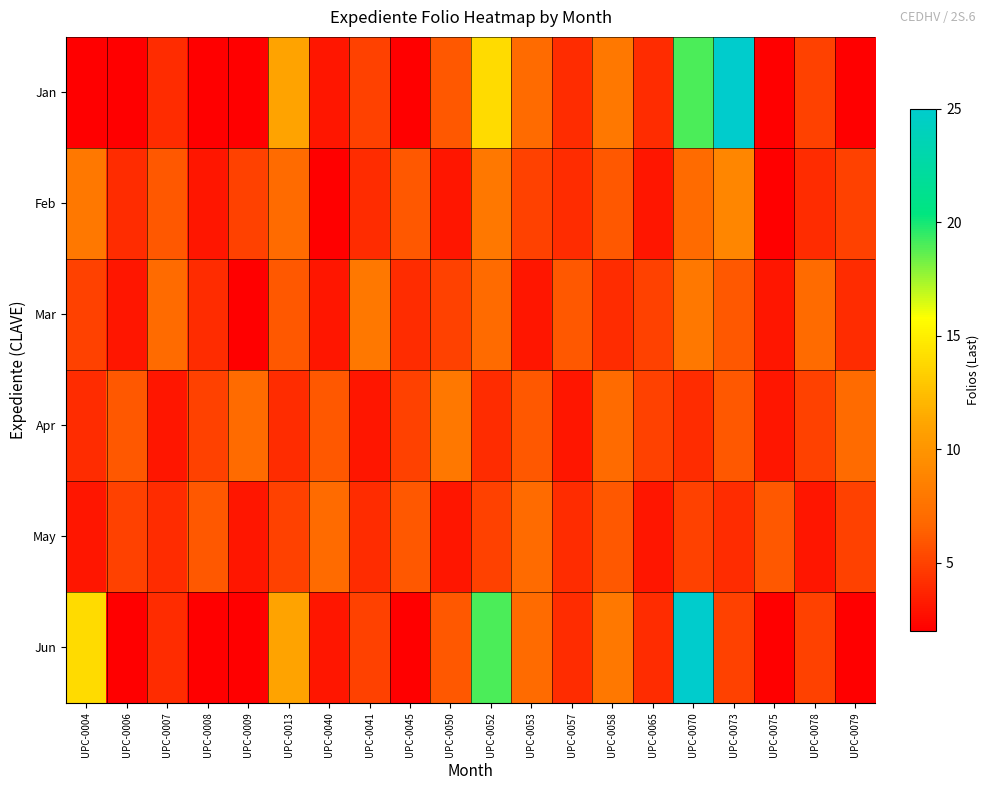

Between UPC-0065 and UPC-0041, which is larger?

UPC-0041